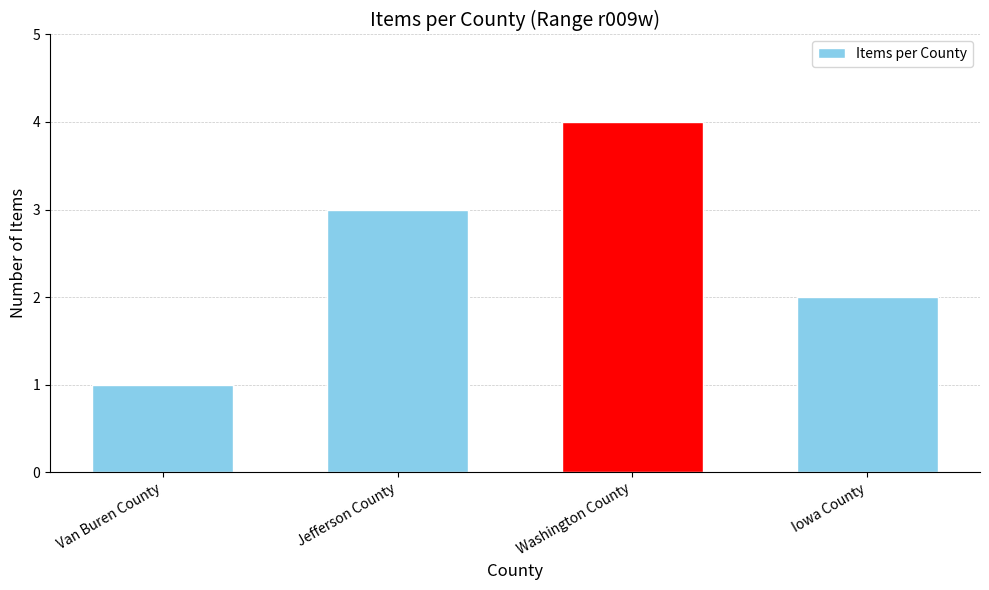

Are the bars grouped side by side (vs. stacked)?

No